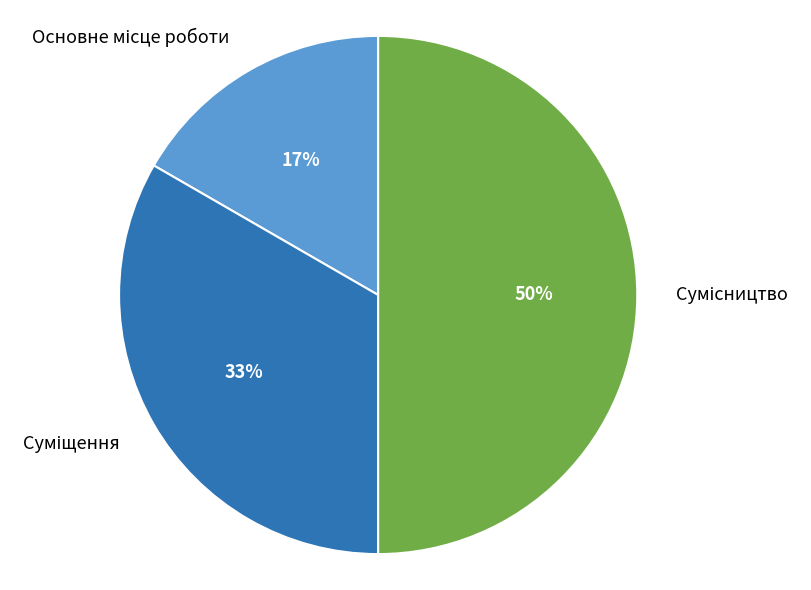

To the nearest percent, what is the average slice percentage?

33%